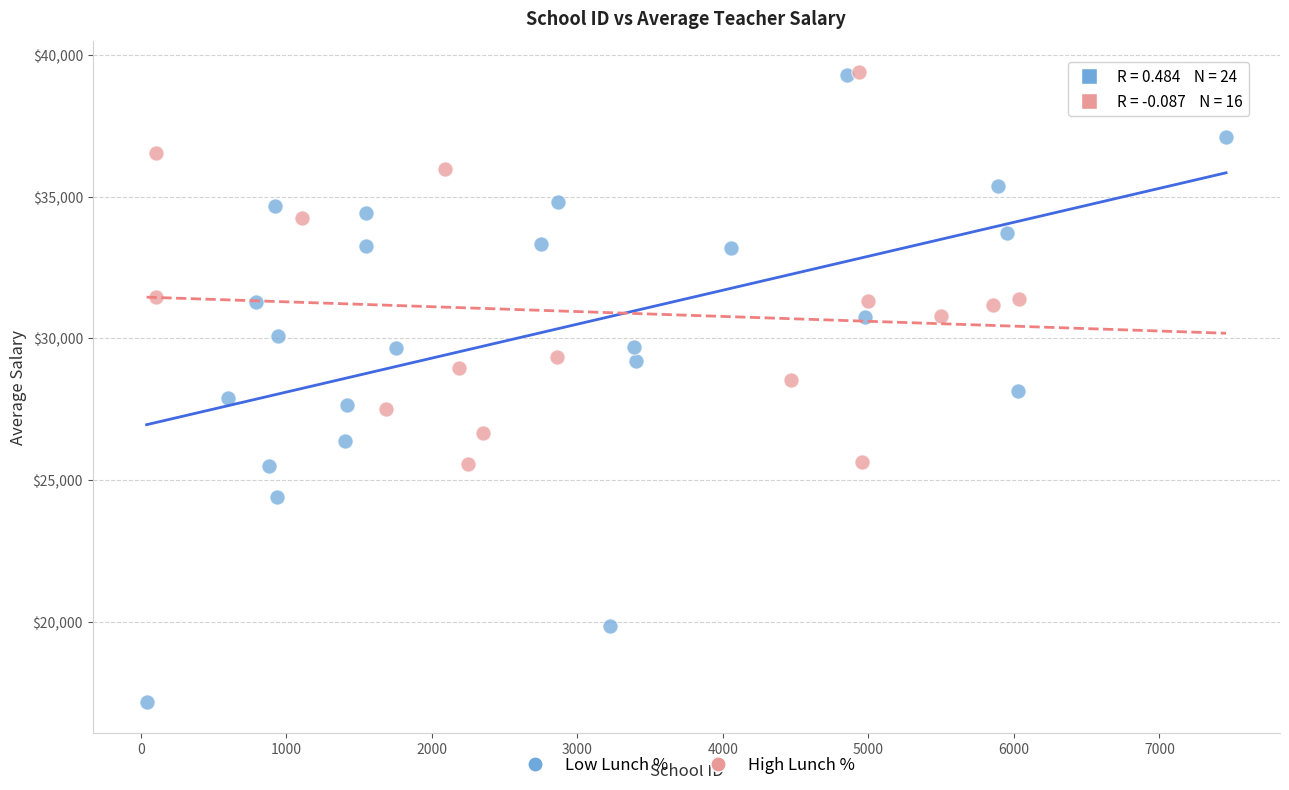

Which series has the widest spread of Y values?

Low Lunch %